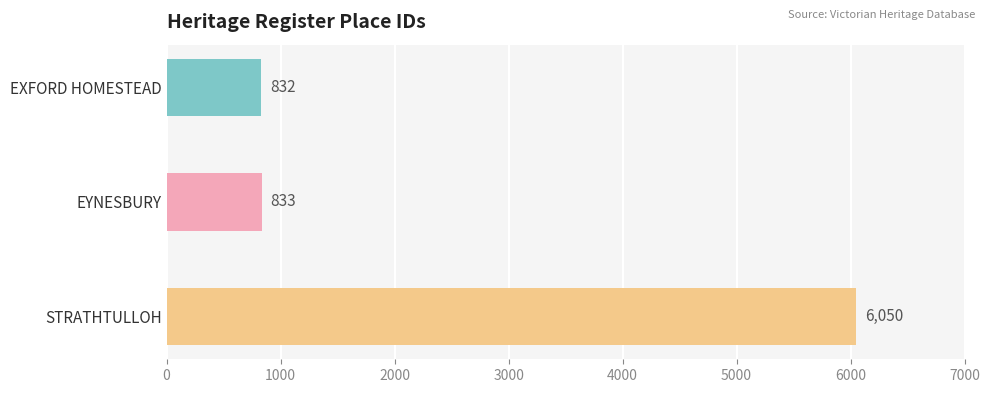

What is the value of the 1st bar from the top?

832